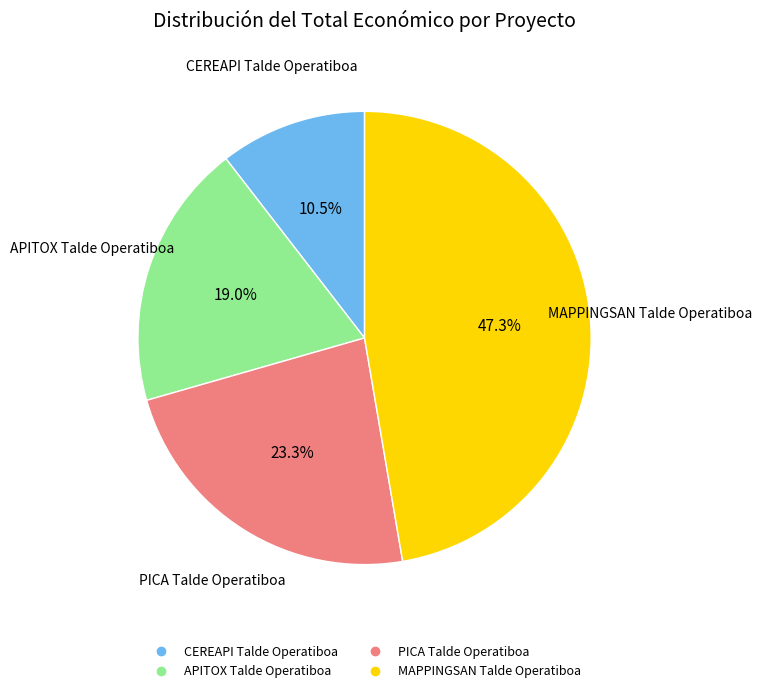

Is there any slice that represents more than half of the pie?

No